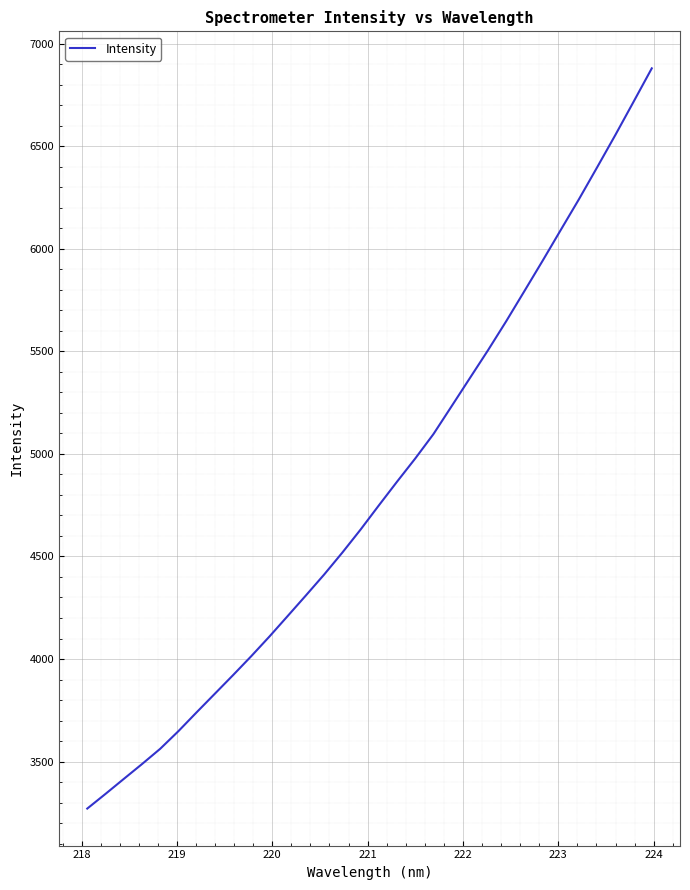

What is the maximum value shown in the chart?

6879.2